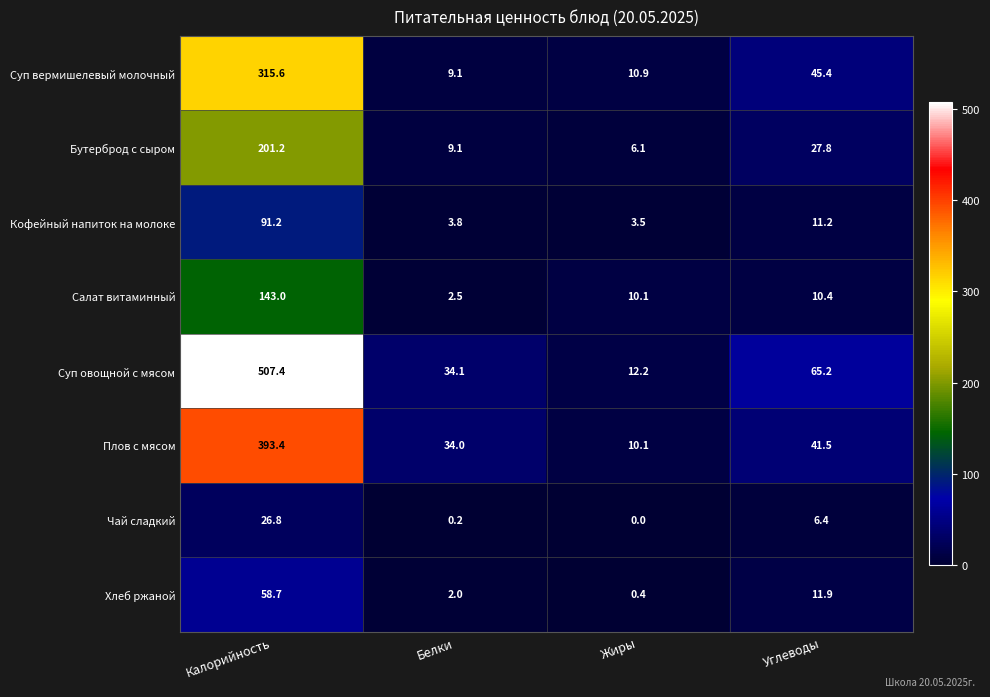

Rank the series by their maximum value, from lowest to highest.

Чай сладкий, Хлеб ржаной, Кофейный напиток на молоке, Салат витаминный, Бутерброд с сыром, Суп вермишелевый молочный, Плов с мясом, Суп овощной с мясом